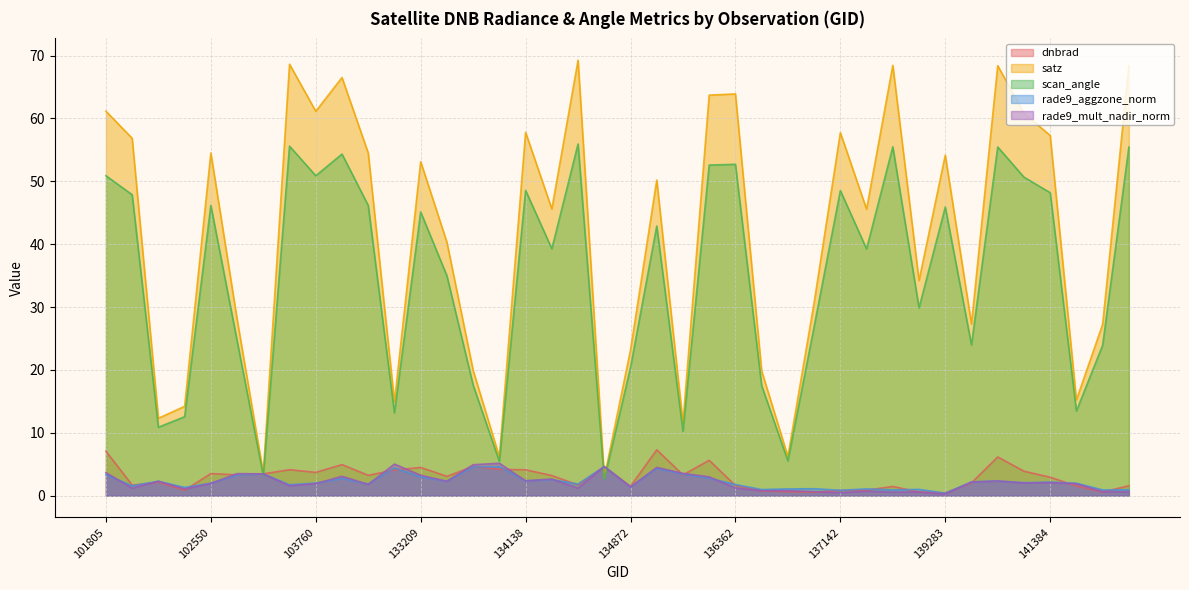

Reading right to left, list all the values displayed in this chart.

dnbrad: 1.6	0.6	1.5	2.9	3.9	6.2	2.0	0.4	0.6	1.5	0.9	0.8	0.5	0.6	0.7	1.6	5.6	3.3	7.3	1.5	4.6	1.7	3.2	4.1	4.2	4.6	3.1	4.5	4.1	3.2	4.9	3.7	4.1	3.5	3.3	3.5	0.9	2.1	1.7	7.1
satz: 68.4	27.2	15.2	57.3	60.8	68.4	27.3	54.2	34.2	68.4	45.6	57.7	30.7	6.2	19.8	63.9	63.7	11.6	50.2	23.2	2.9	69.3	45.6	57.8	6.1	19.9	40.3	53.1	14.9	54.5	66.5	61.1	68.6	3.6	28.1	54.5	14.2	12.3	56.8	61.2
scan_angle: 55.4	23.9	13.5	48.2	50.7	55.5	24.0	45.9	29.9	55.5	39.2	48.5	26.9	5.5	17.5	52.7	52.6	10.2	42.9	20.4	2.5	55.9	39.3	48.6	5.4	17.6	35.0	45.1	13.2	46.2	54.3	50.9	55.6	3.2	24.7	46.2	12.6	10.9	47.9	50.9
rade9_aggzone_norm: 0.9	0.9	2.0	2.2	2.1	2.3	2.2	0.4	1.0	0.9	1.1	0.9	1.1	1.1	1.0	1.8	2.8	3.4	4.3	1.4	4.6	1.8	2.6	2.3	4.6	4.6	2.3	3.0	4.4	1.9	2.7	2.0	1.7	3.5	3.3	2.0	1.3	2.3	1.6	3.3
rade9_mult_nadir_norm: 0.6	0.6	1.9	2.1	2.0	2.3	2.2	0.2	0.6	0.6	0.7	0.5	0.6	0.8	0.8	1.2	3.0	3.5	4.5	1.4	4.6	1.2	2.6	2.4	5.1	4.9	2.3	3.2	5.0	1.8	3.1	1.9	1.6	3.5	3.5	1.9	1.1	2.3	1.2	3.7